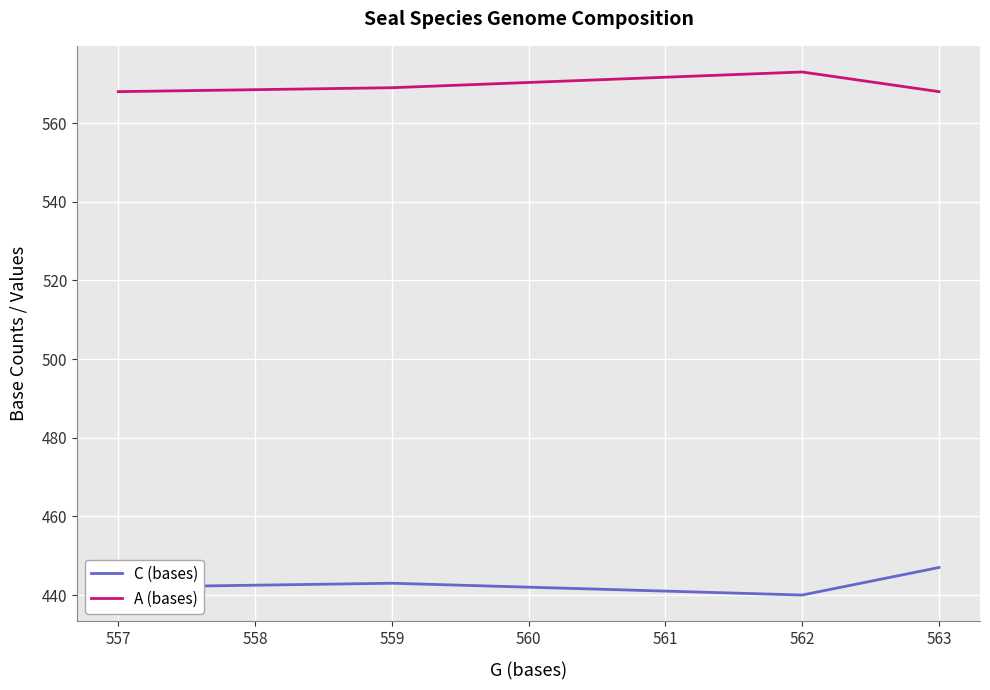

At which category does A (bases) reach its first local peak?

562